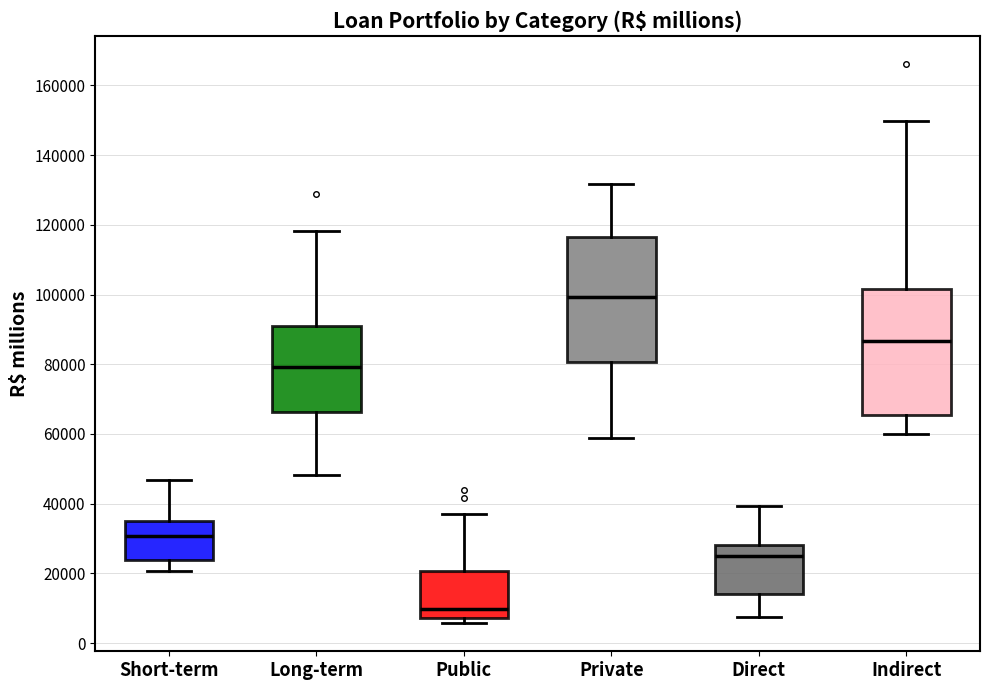

Reading left to right, transcribe this box plot: for each box, give where its median line is, the range the box spans, and where its two whiskers end, as read against the y-axis. The values are not printed on the chart, so give them approximately, as read against the axis.

Short-term: median 30000, box 24000 to 36000, whiskers 20000 to 46000
Long-term: median 80000, box 66000 to 90000, whiskers 48000 to 118000
Public: median 10000, box 8000 to 20000, whiskers 6000 to 38000
Private: median 100000, box 80000 to 116000, whiskers 58000 to 132000
Direct: median 24000, box 14000 to 28000, whiskers 8000 to 40000
Indirect: median 86000, box 66000 to 102000, whiskers 60000 to 150000